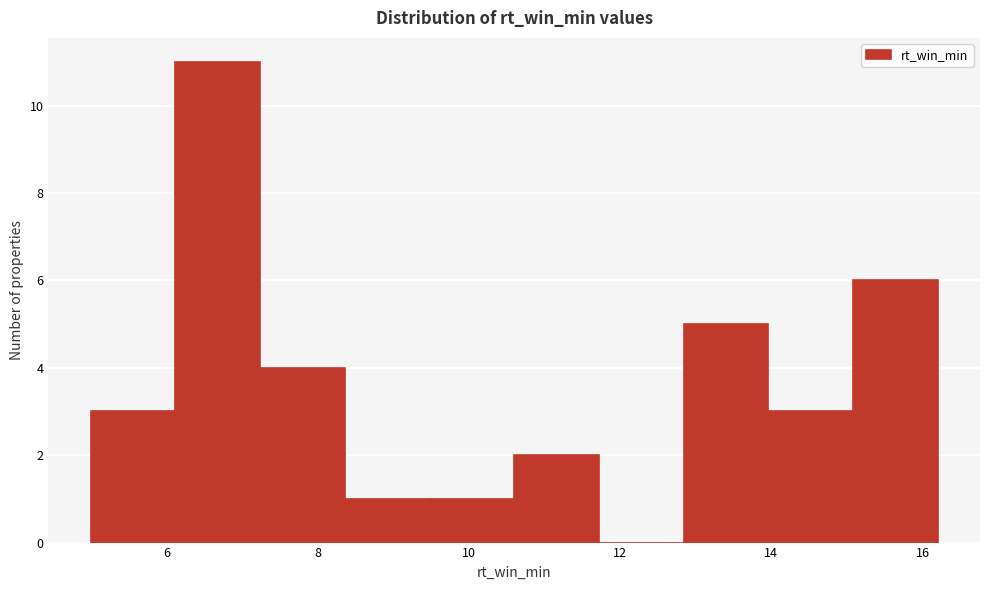

Reading left to right, list every bar in this chart as the range it spans on the x-axis followed by its height. Neither the bar edges nor the heights are printed on the chart, so give them approximately, as read against the axes.

5.00 to 6.12: 3
6.12 to 7.24: 11
7.24 to 8.36: 4
8.36 to 9.48: 1
9.48 to 10.60: 1
10.60 to 11.72: 2
11.72 to 12.84: 0
12.84 to 13.96: 5
13.96 to 15.08: 3
15.08 to 16.20: 6